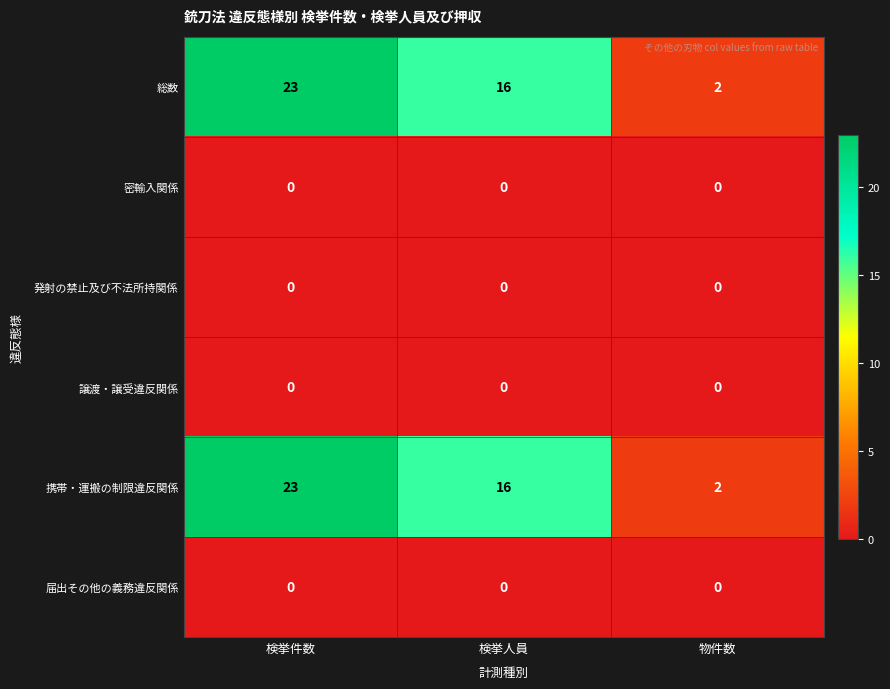

What is the total value across all series at 物件数?

4